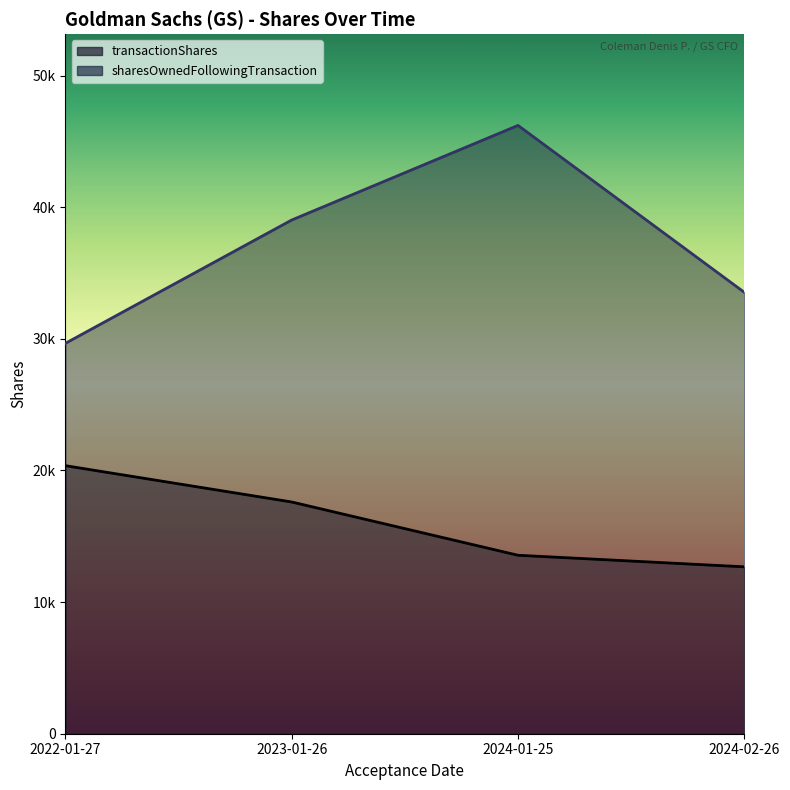

True or false: transactionShares and sharesOwnedFollowingTransaction cross at least once.

False